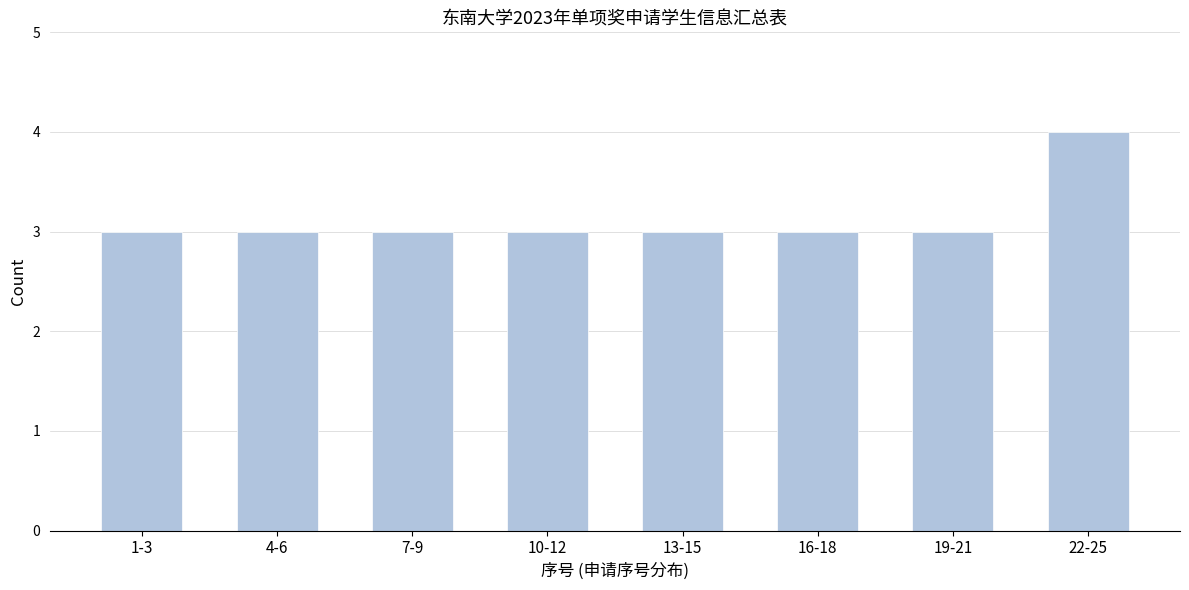

Reading left to right, list all the values displayed in this chart.

1-3=3	4-6=3	7-9=3	10-12=3	13-15=3	16-18=3	19-21=3	22-25=4